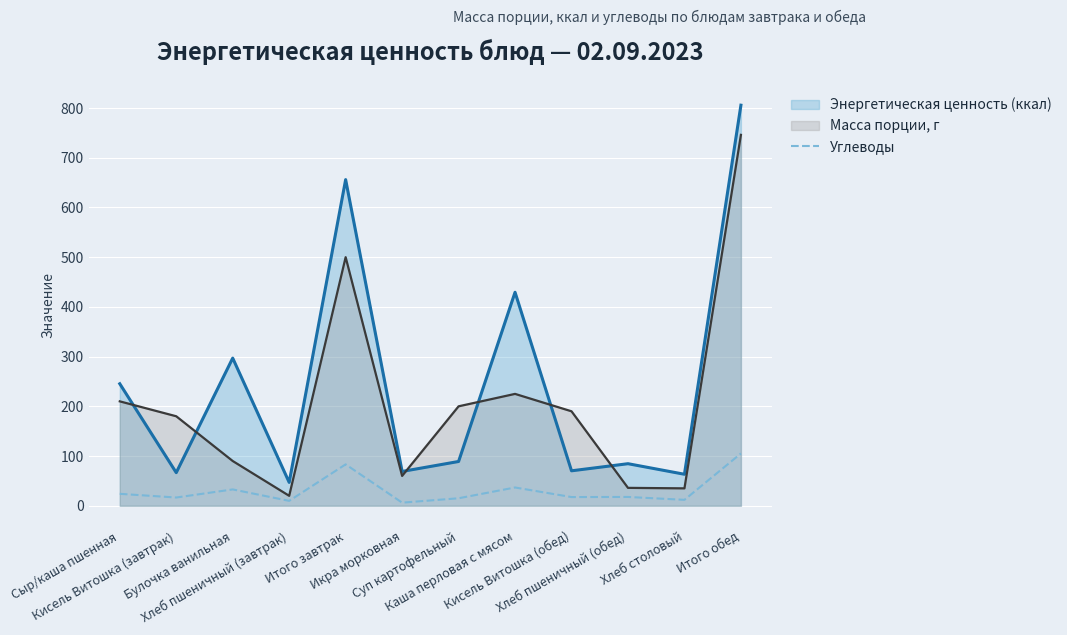

Rank the series by their maximum value, from highest to lowest.

Энергетическая ценность (ккал), Масса порции, г, Углеводы